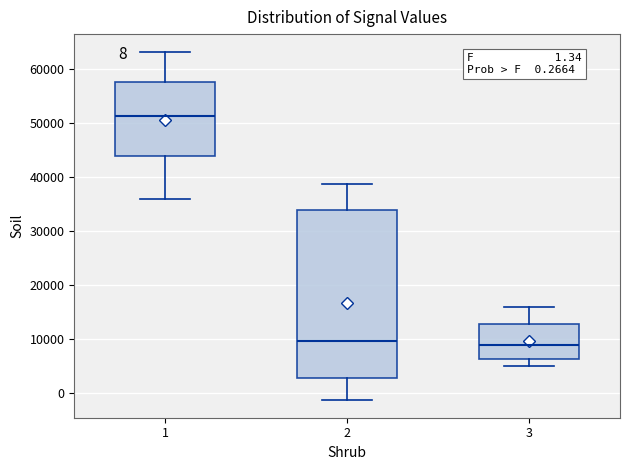

Comparing the boxes themselves (not the whiskers), which one is the tallest?

2